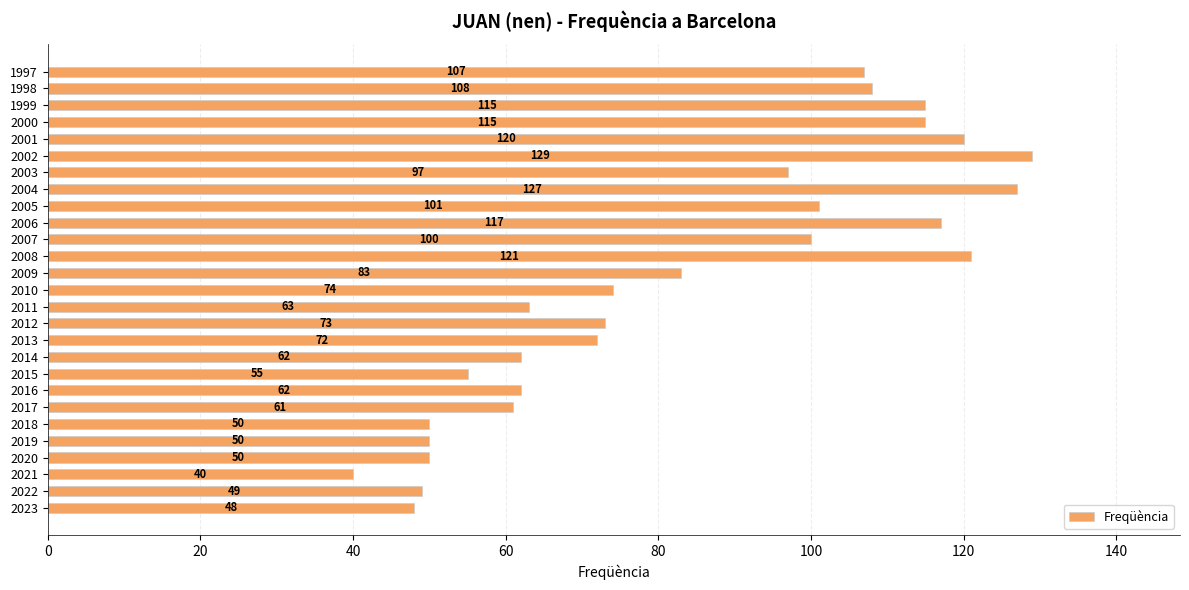

True or false: the data shows 163 at 1997.

False